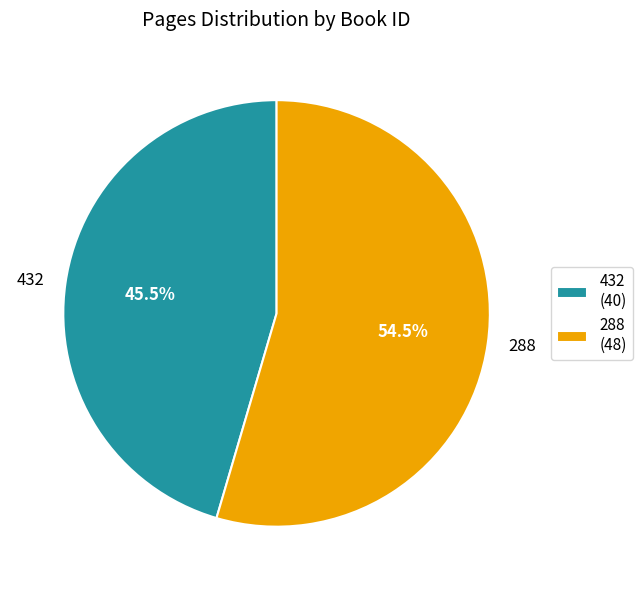

Does 288 account for over 50% of the chart?

Yes